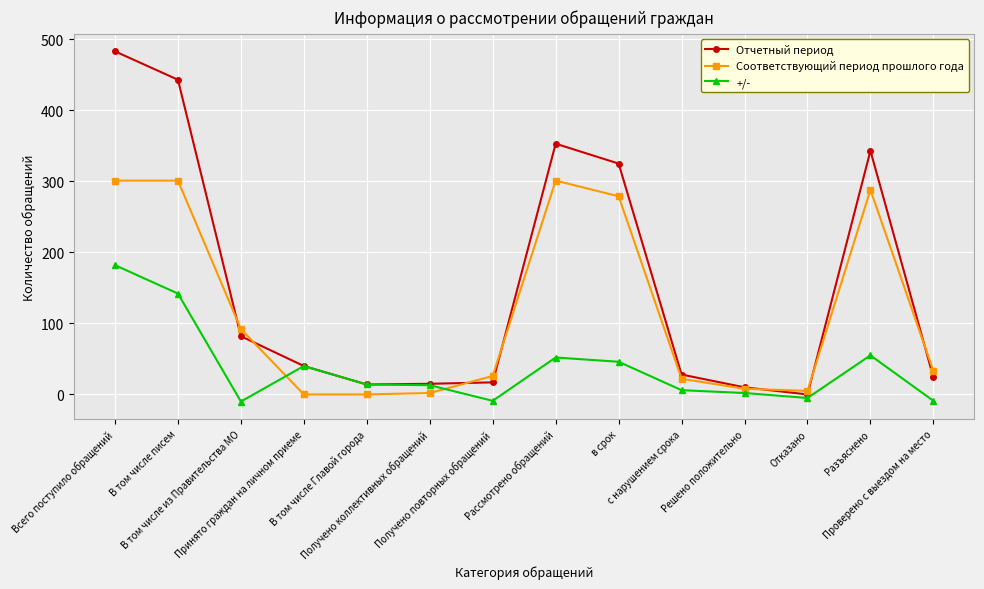

How many lines are shown in the chart?

3